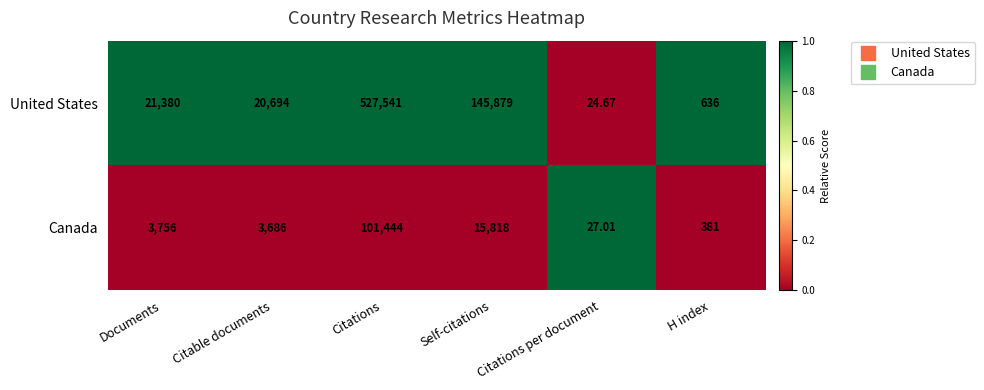

Which series has the largest range (max minus min)?

United States